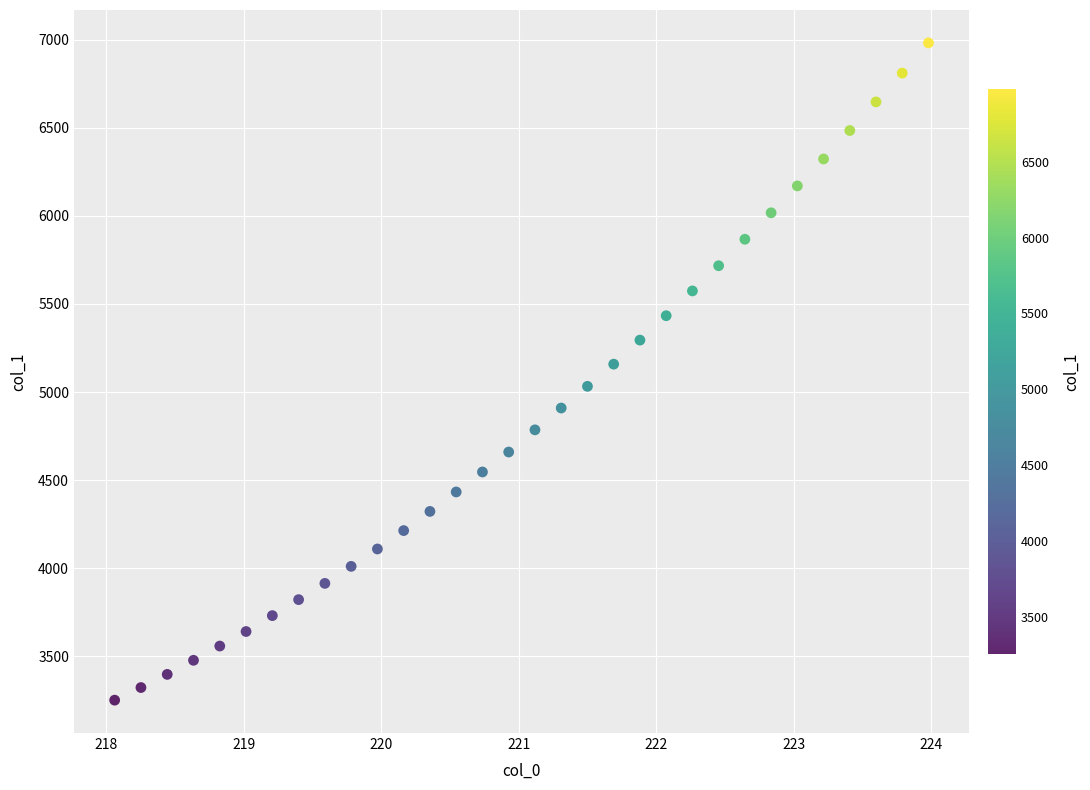

What Y value in the scatter plot is closest to 5116?

5158.2